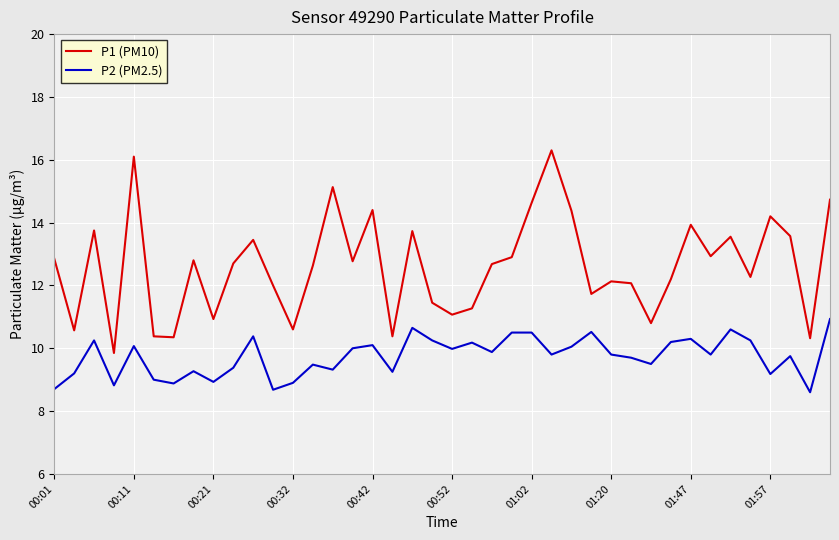

Which series has the largest range (max minus min)?

P1 (PM10)